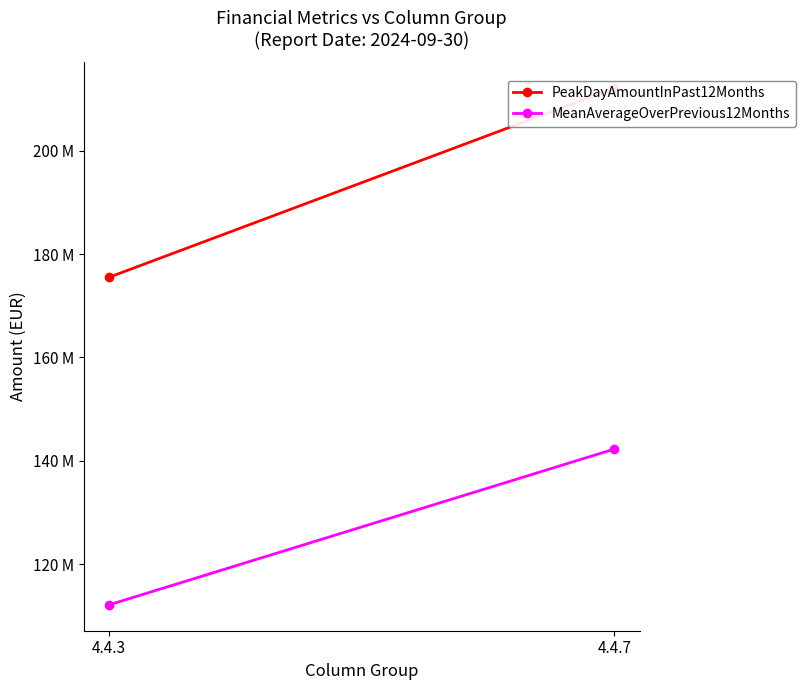

At 4.4.3, list the series in order from largest to smallest.

PeakDayAmountInPast12Months, MeanAverageOverPrevious12Months